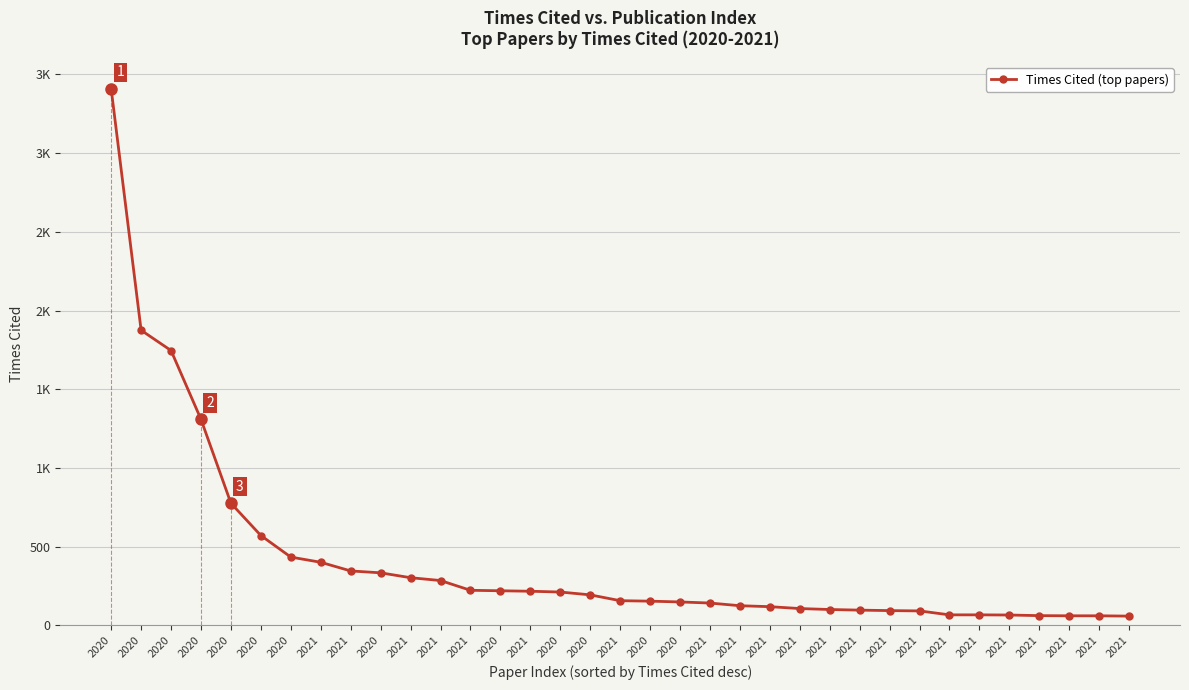

What is the greatest value displayed?

3408